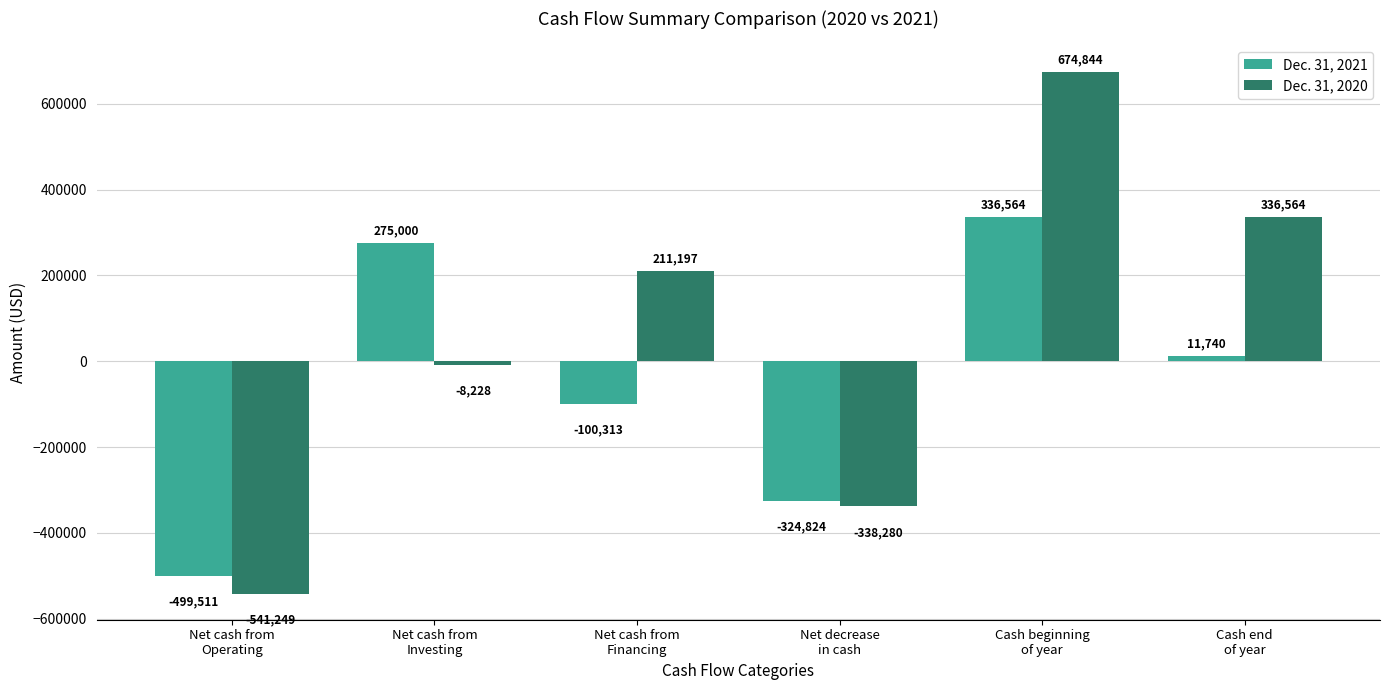

What is the average value of the Dec. 31, 2020 series?

55808